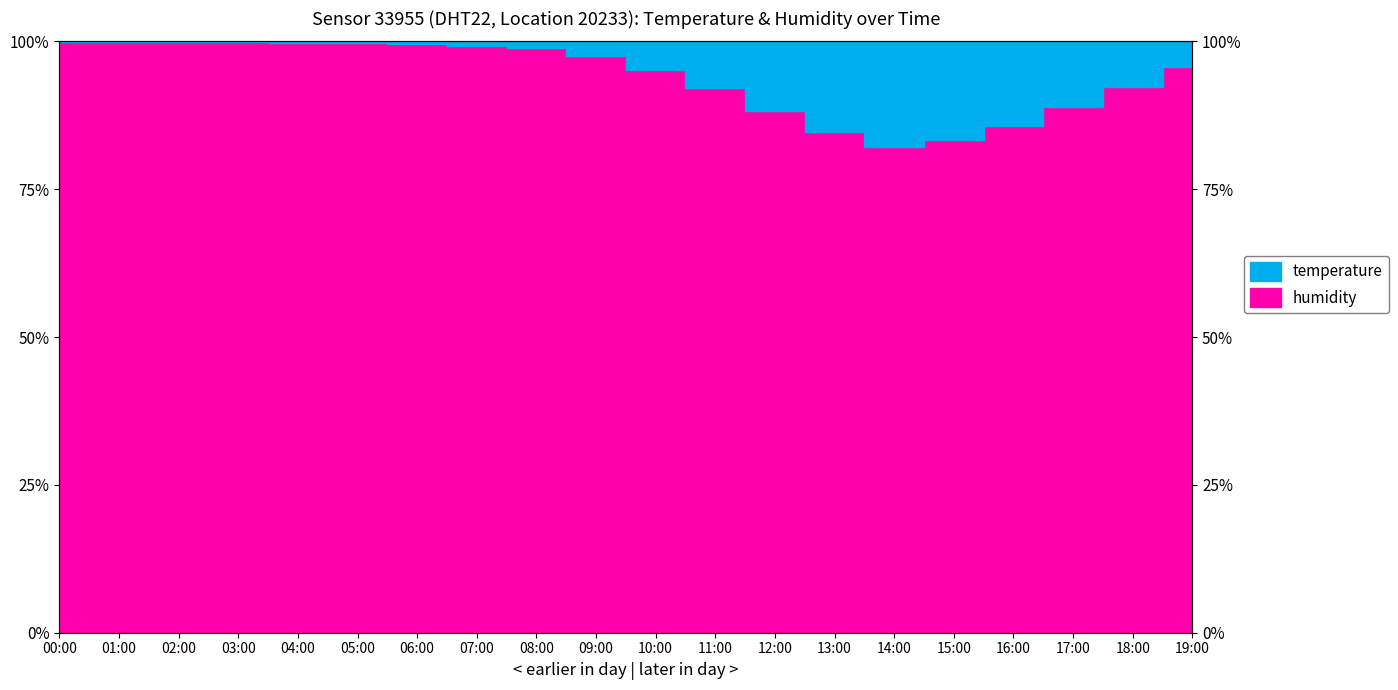

Which category has the lowest value across all series?

14:00